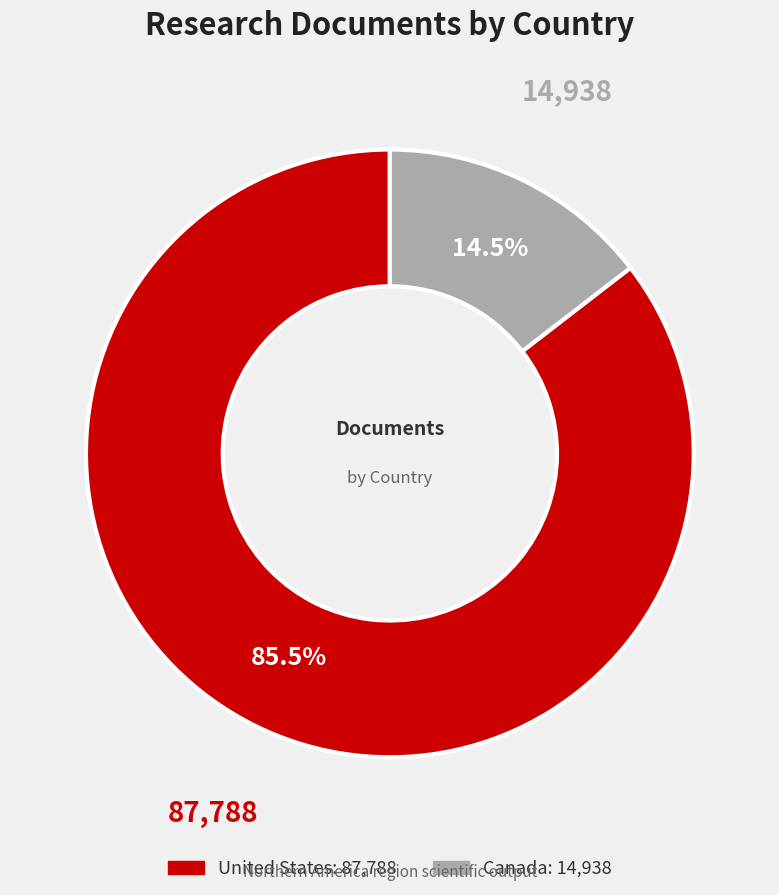

Which category has the smallest portion of the pie?

Canada